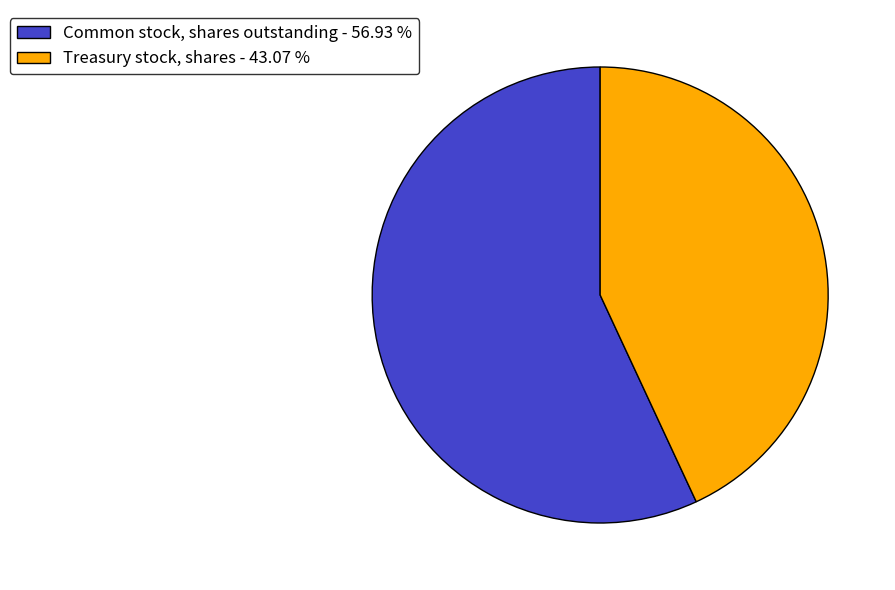

Do Common stock, shares outstanding - 56.93 % and Treasury stock, shares - 43.07 % together represent more than half of the pie?

Yes